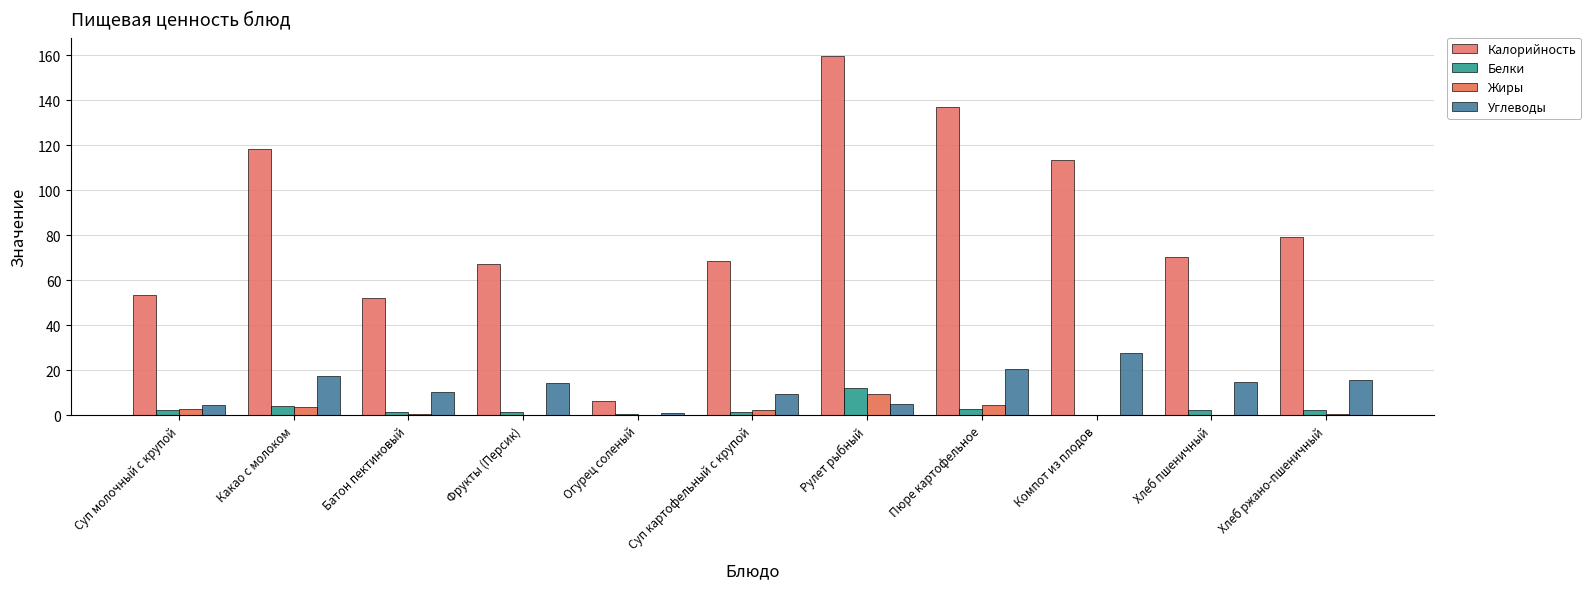

What is the difference between the second highest and minimum values in the Калорийность series?

130.7